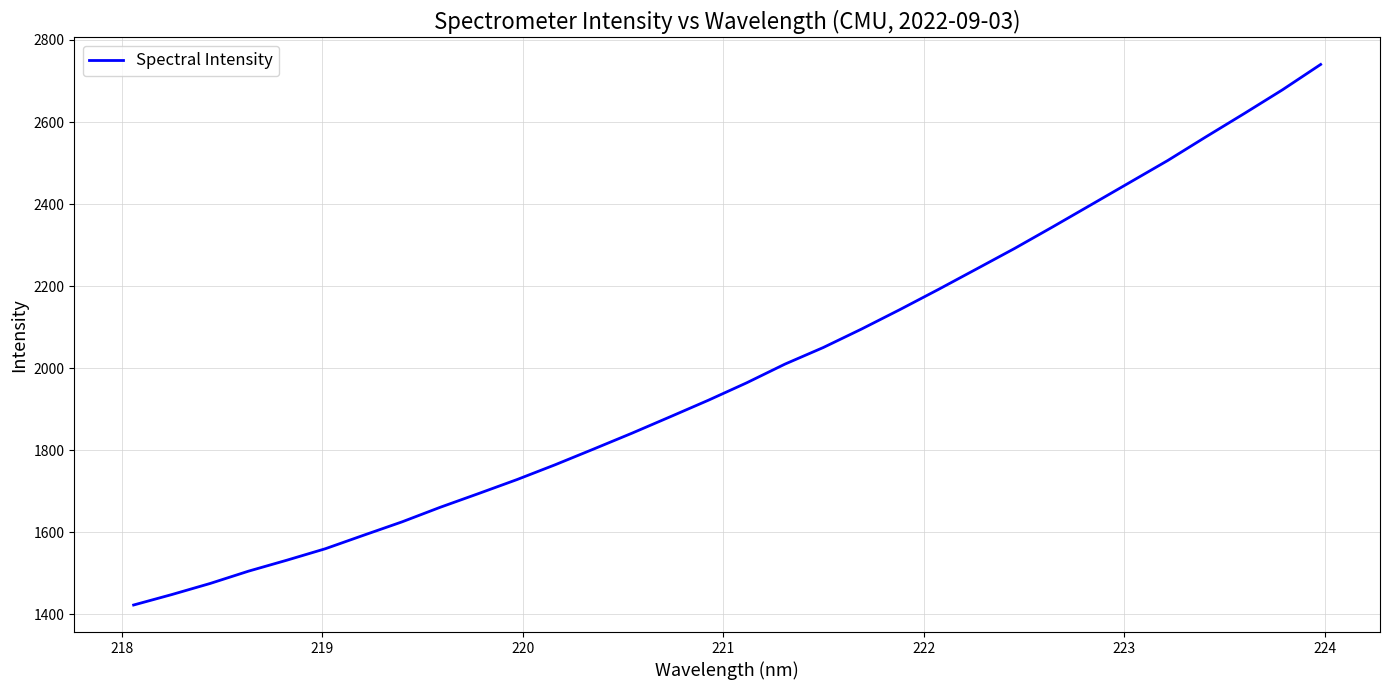

What is the maximum value shown in the chart?

2740.3